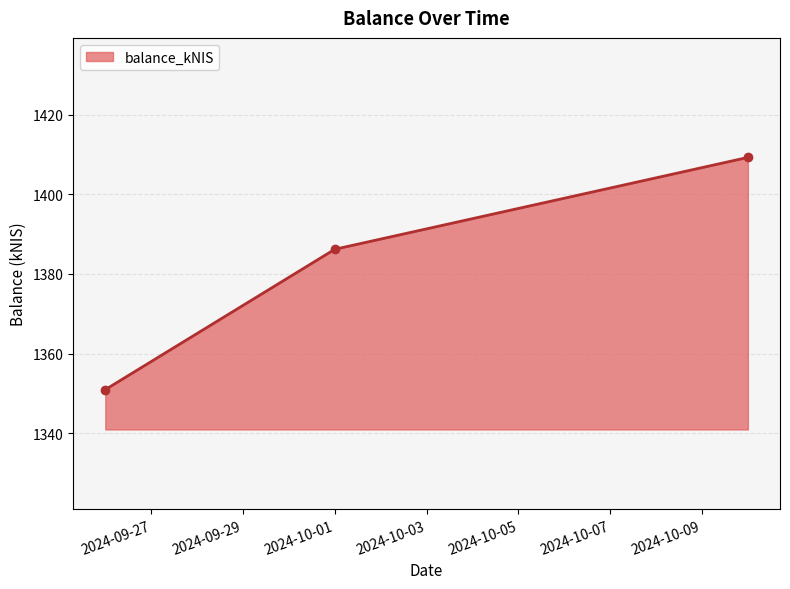

What is the difference between the maximum and minimum values?

58.3